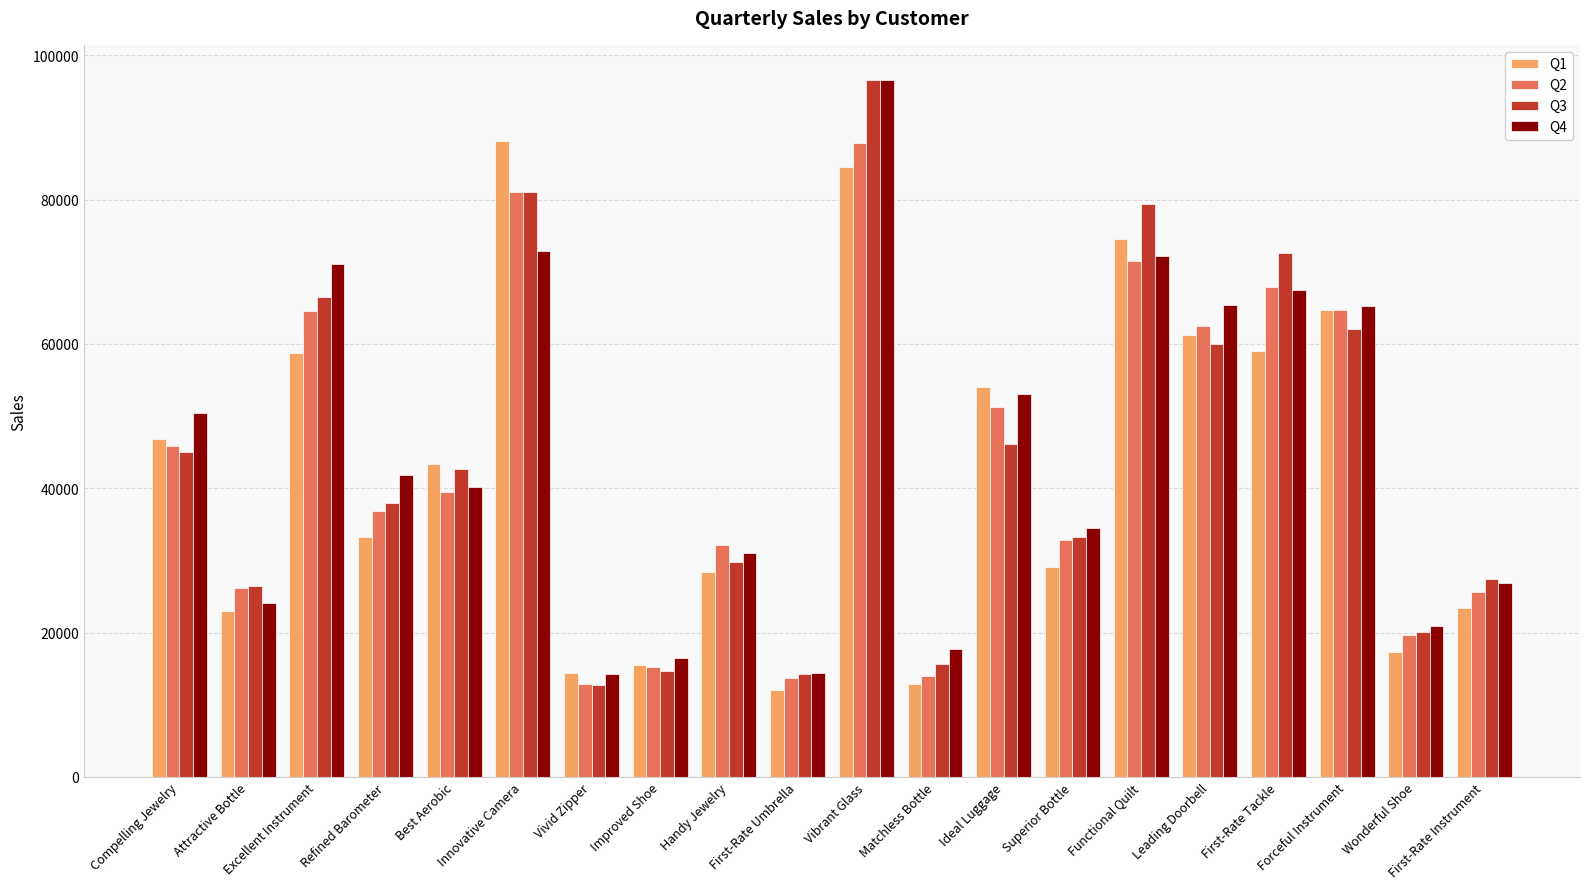

Does the chart contain stacked bars?

No